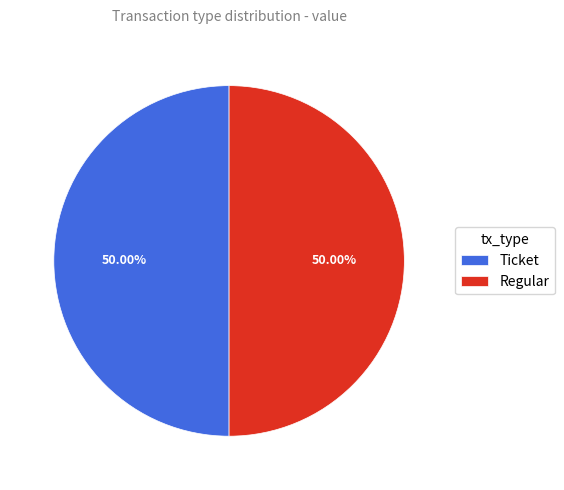

Approximately how many times larger is the value at Regular compared to Ticket?

1.0